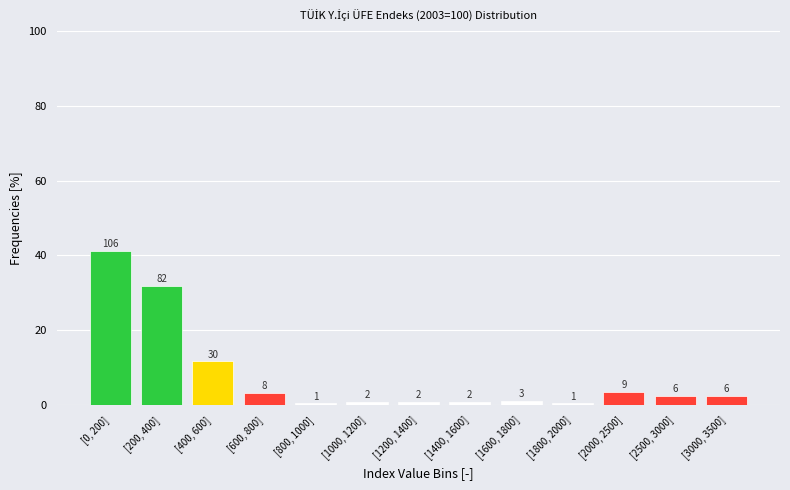

How many bars are there in total?

13